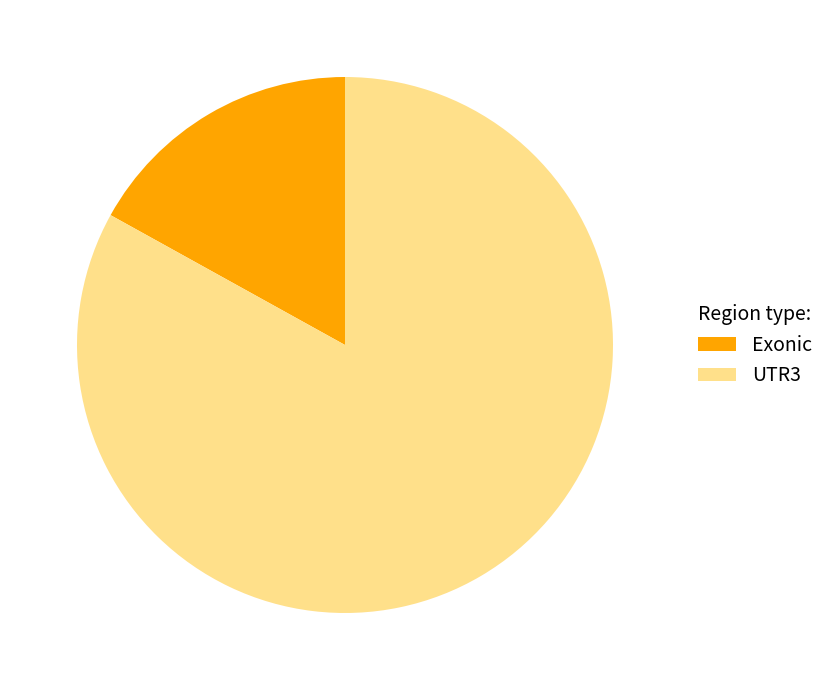

Count the number of slices in the pie.

2